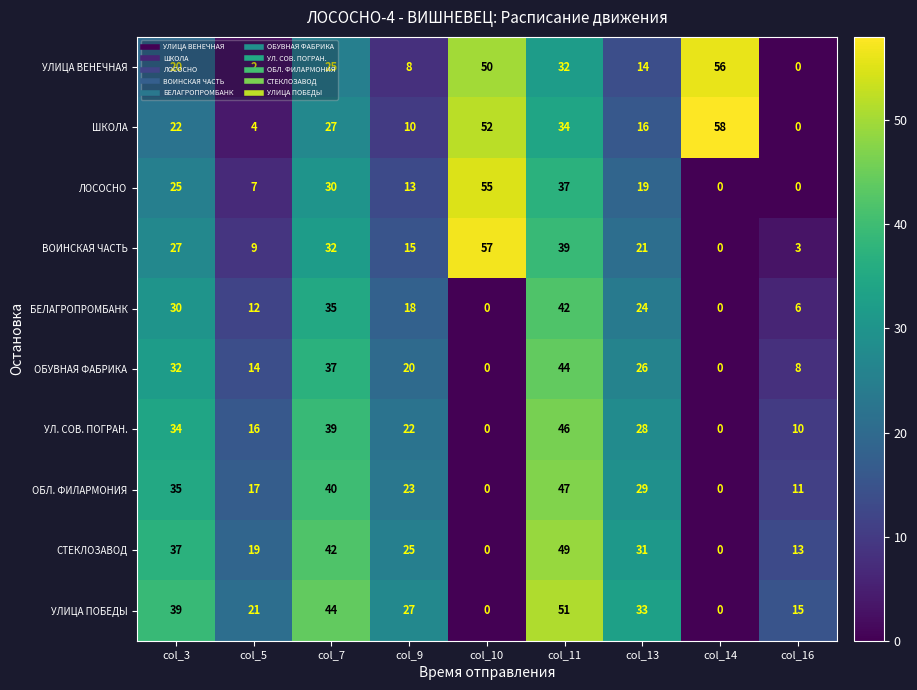

Which series has the widest spread of values?

ШКОЛА